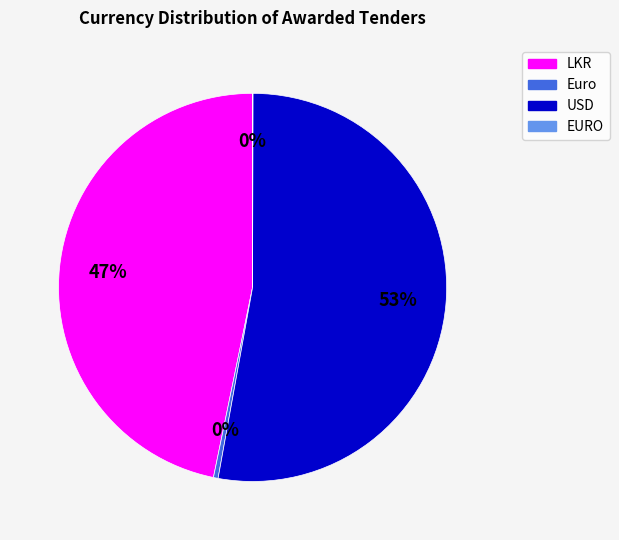

To the nearest percent, what is the difference between the largest and smallest slice percentages?

53%